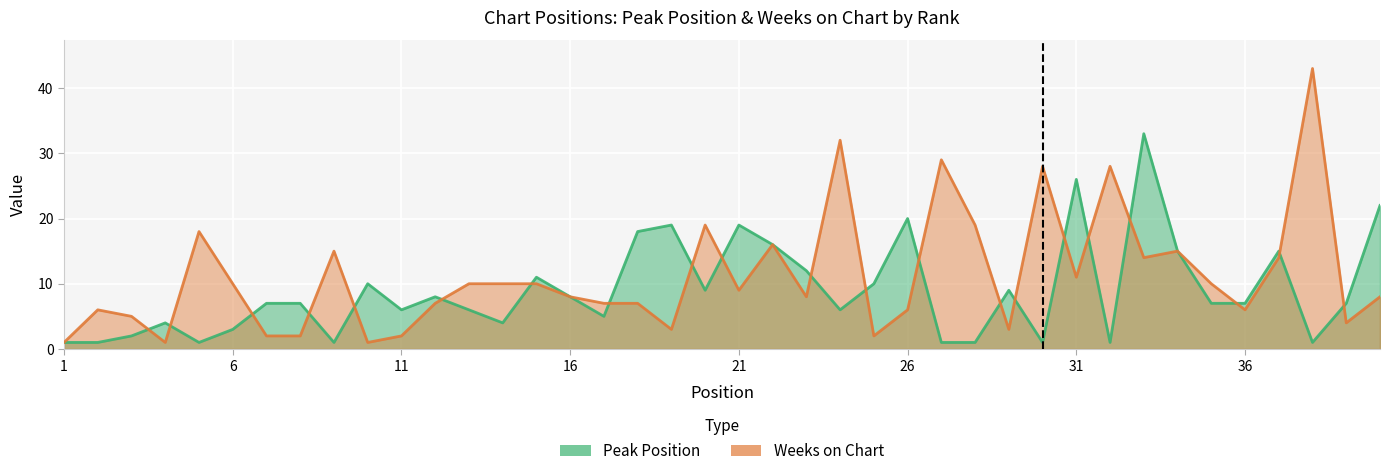

What is the sum of the Weeks on Chart values at 10 and 37?

15